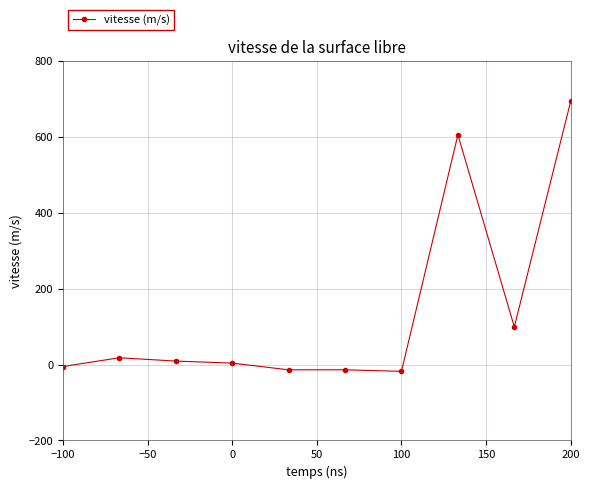

What is the difference between the maximum and minimum values?

712.6